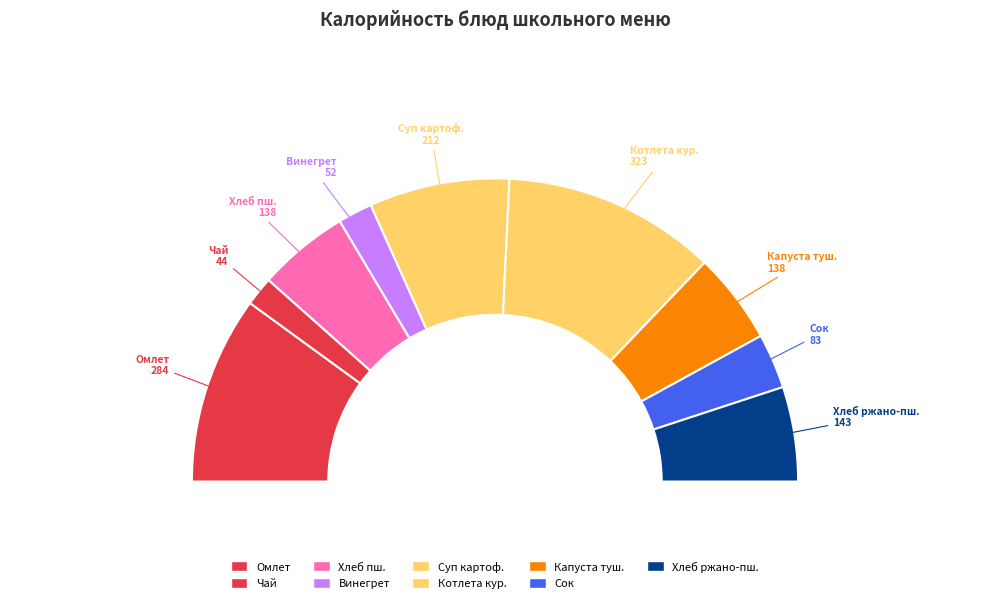

To the nearest percent, what percentage of the pie is Сок фруктовый?

6%